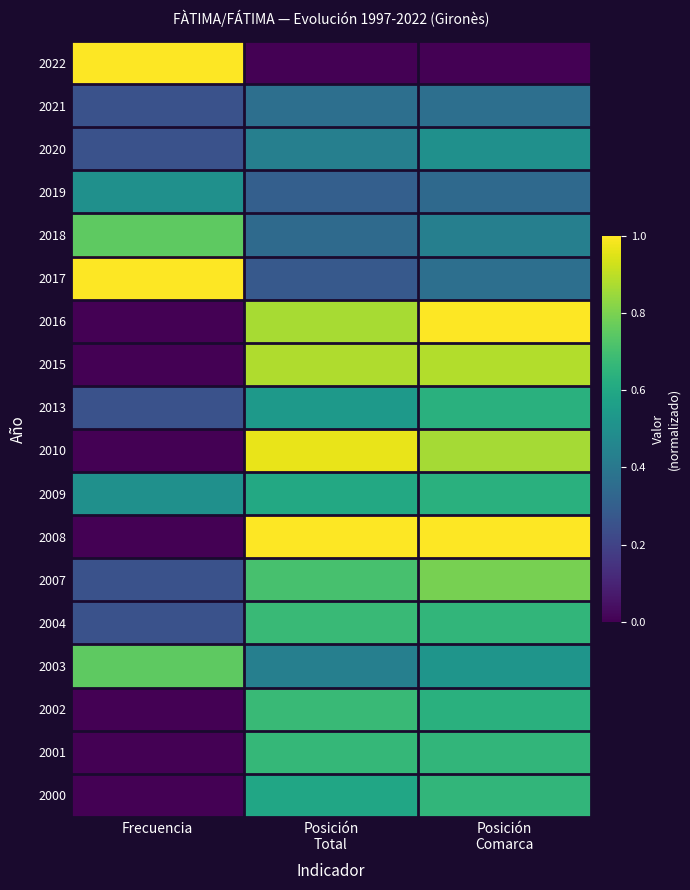

Which label corresponds to the smallest value in the chart?

Posición
Total